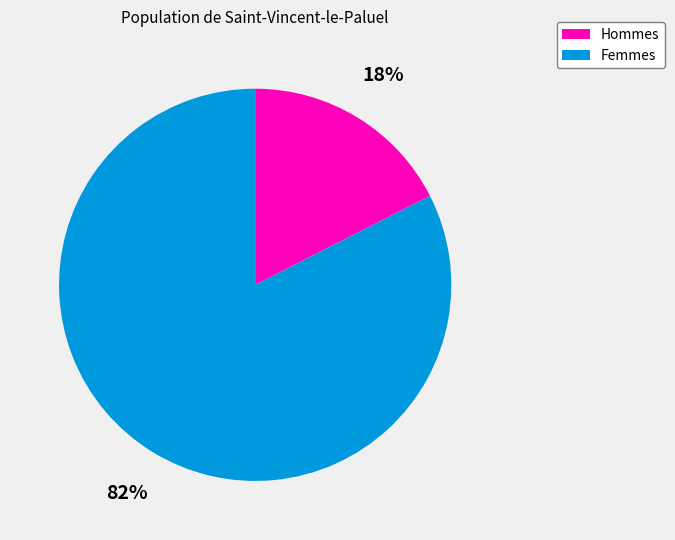

Is there any slice that represents more than half of the pie?

Yes